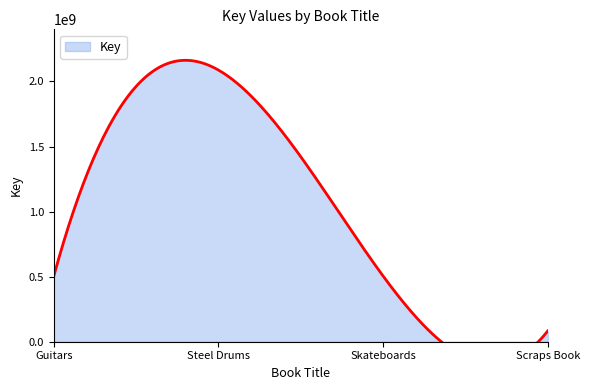

The chart shows a value of 504413149 at Guitars. True or false?

True